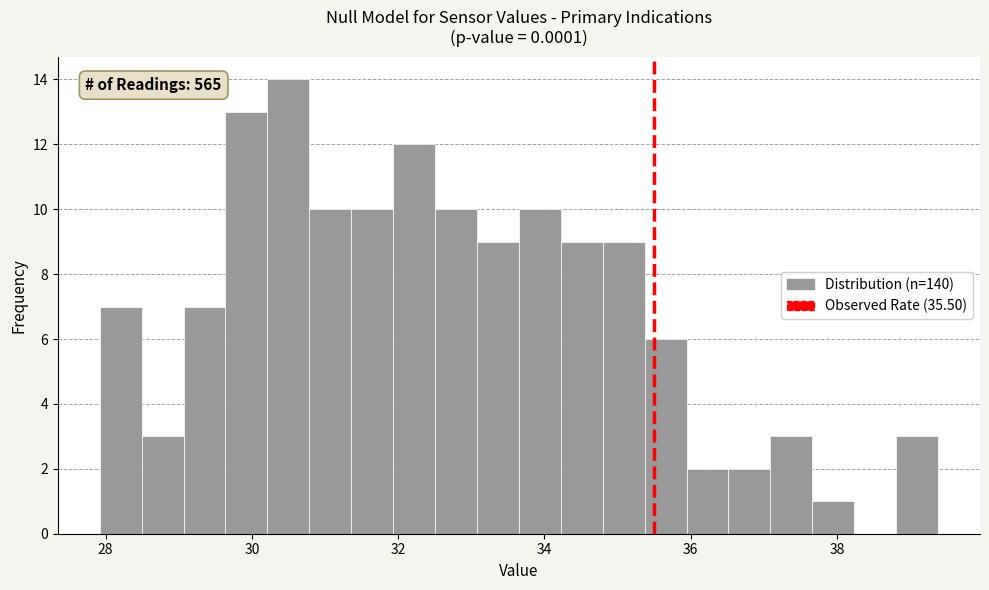

Around what value on the x-axis is the tallest bar? Give the approximate position of its centre, as read against the axis.

30.4